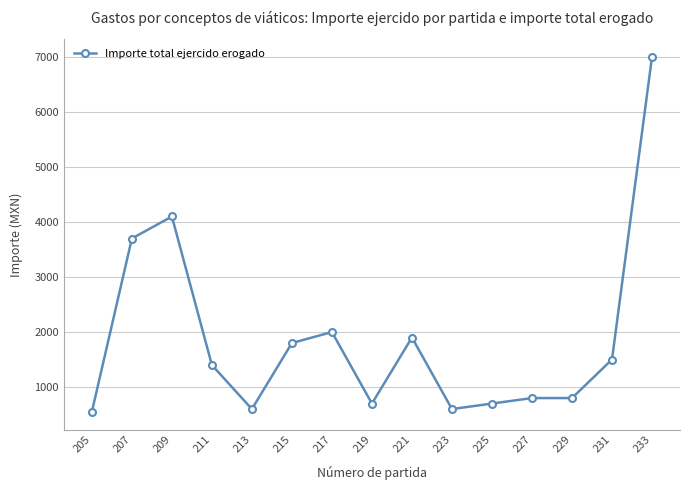

Reading right to left, what are all the values shown in this chart?

233=7000	231=1500	229=800	227=800	225=700	223=600	221=1900	219=700	217=2000	215=1800	213=600	211=1400	209=4100	207=3700	205=550